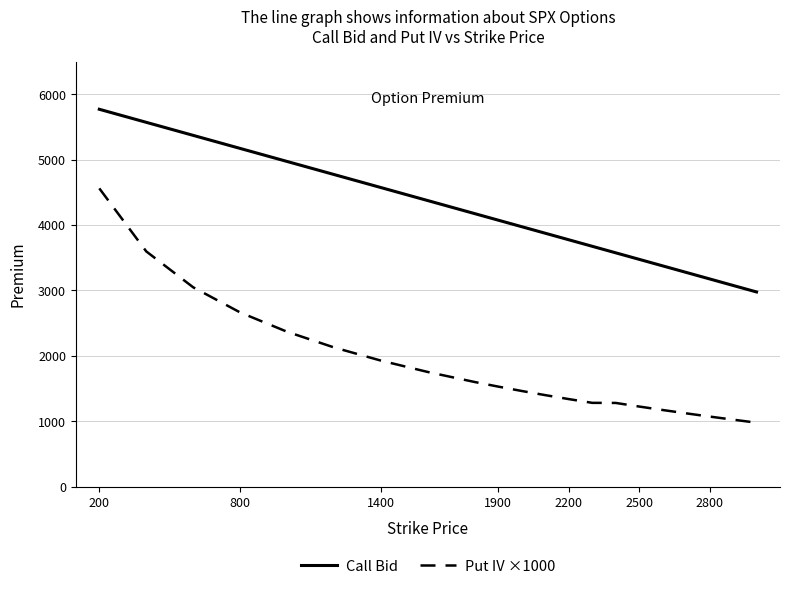

List the series in order of their peak value, highest first.

Call Bid, Put IV ×1000